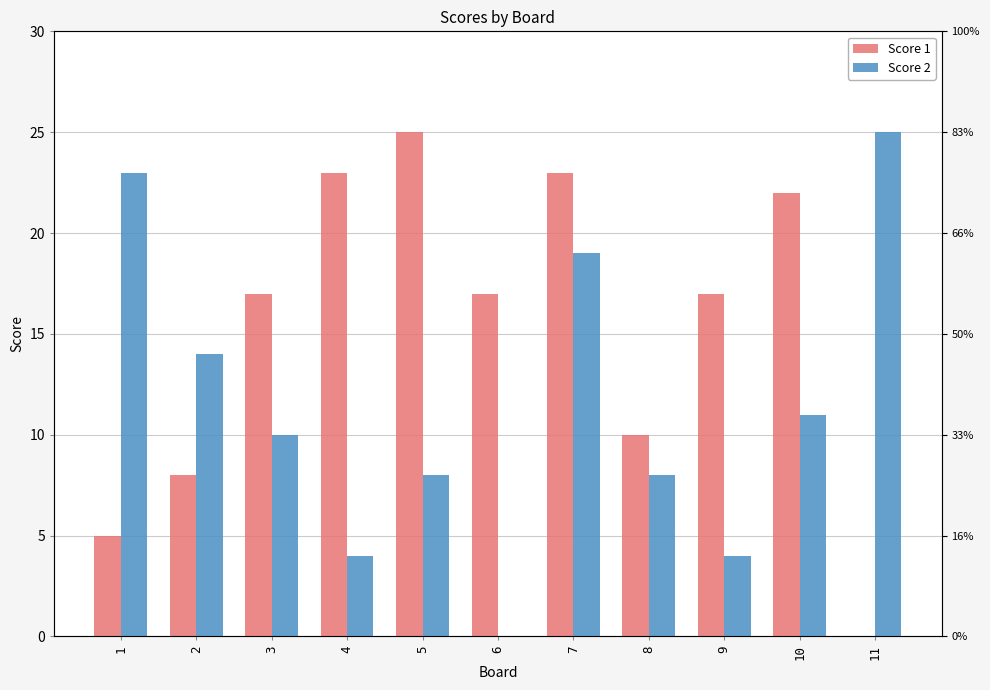

The value of Score 2 at 9 is 6. True or false?

False